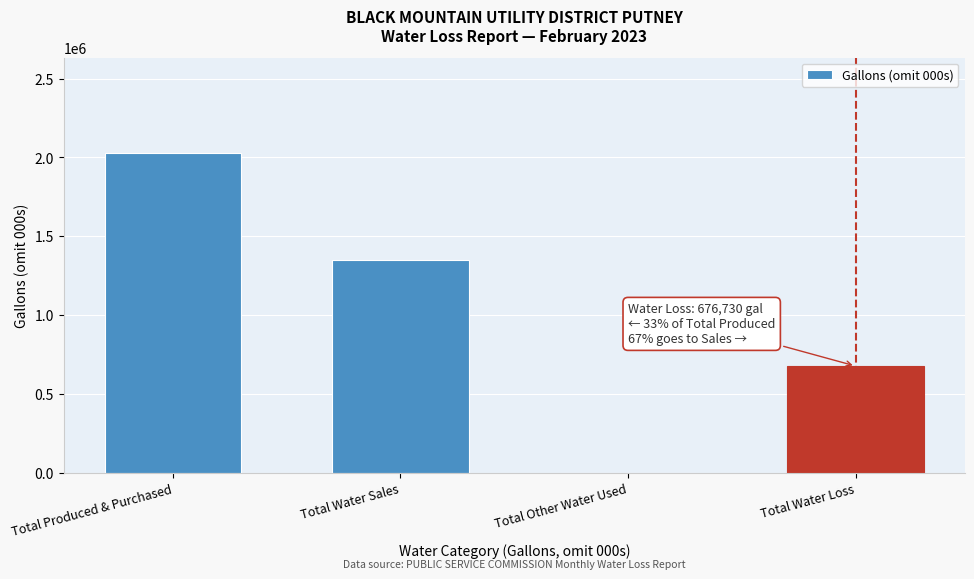

Reading right to left, what are all the values shown in this chart?

Total Water Loss=676730	Total Other Water Used=0	Total Water Sales=1349370	Total Produced & Purchased=2026100